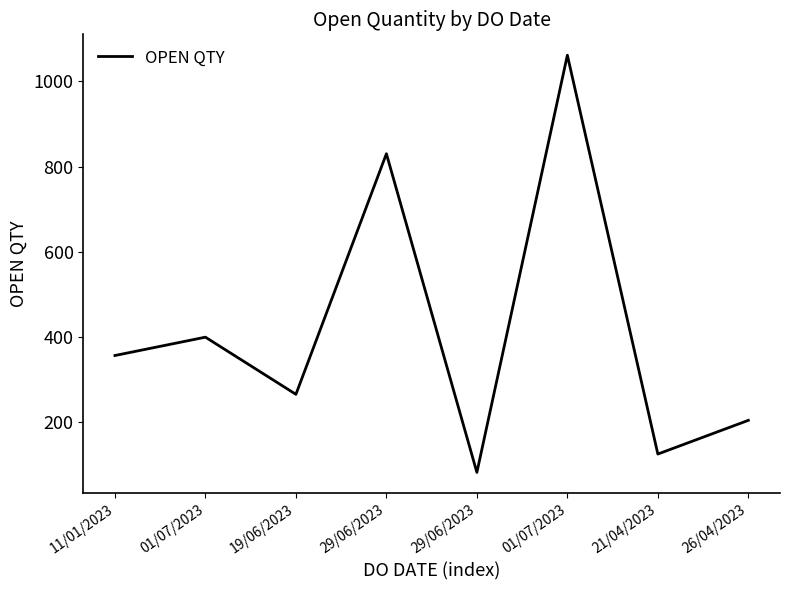

Which category has the highest value across all series?

01/07/2023